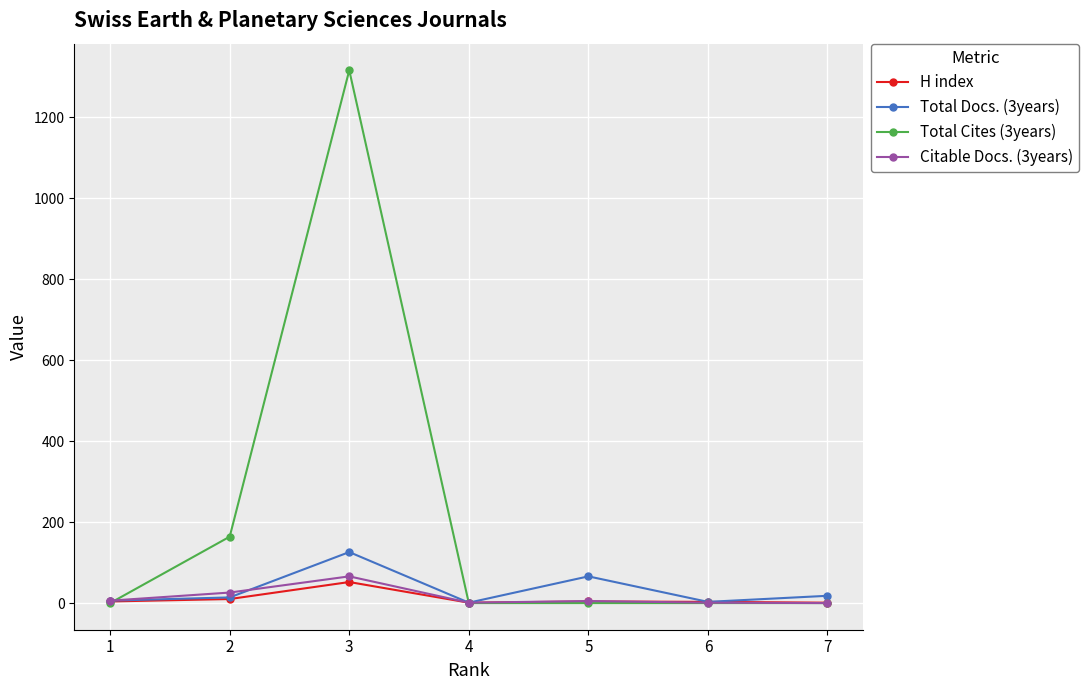

Which series has the largest range (max minus min)?

Total Cites (3years)